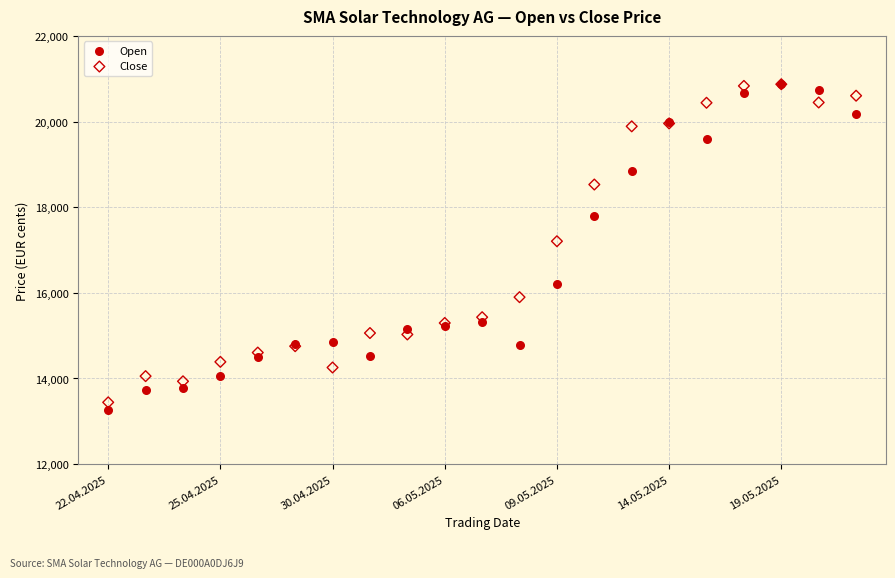

Across all series, what Y value is closest to 17071?

17205